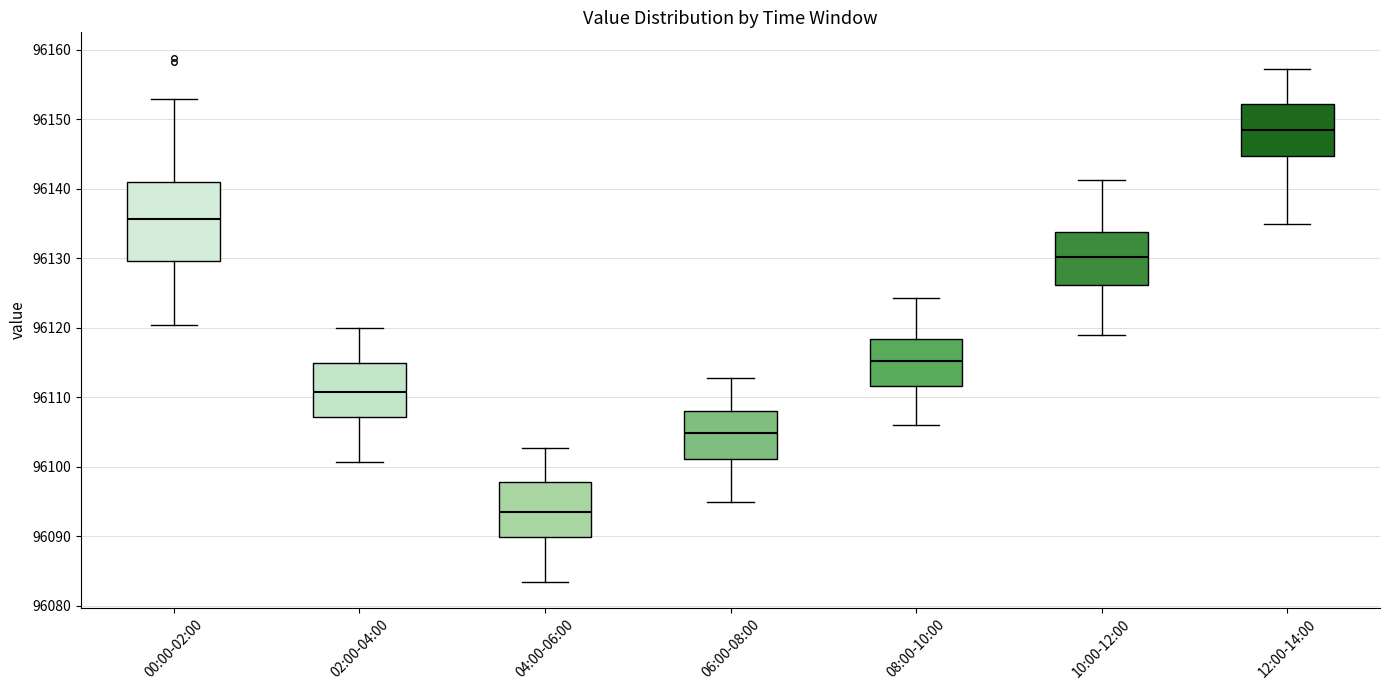

Which box is the tallest, from its lower edge to its upper edge?

00:00-02:00